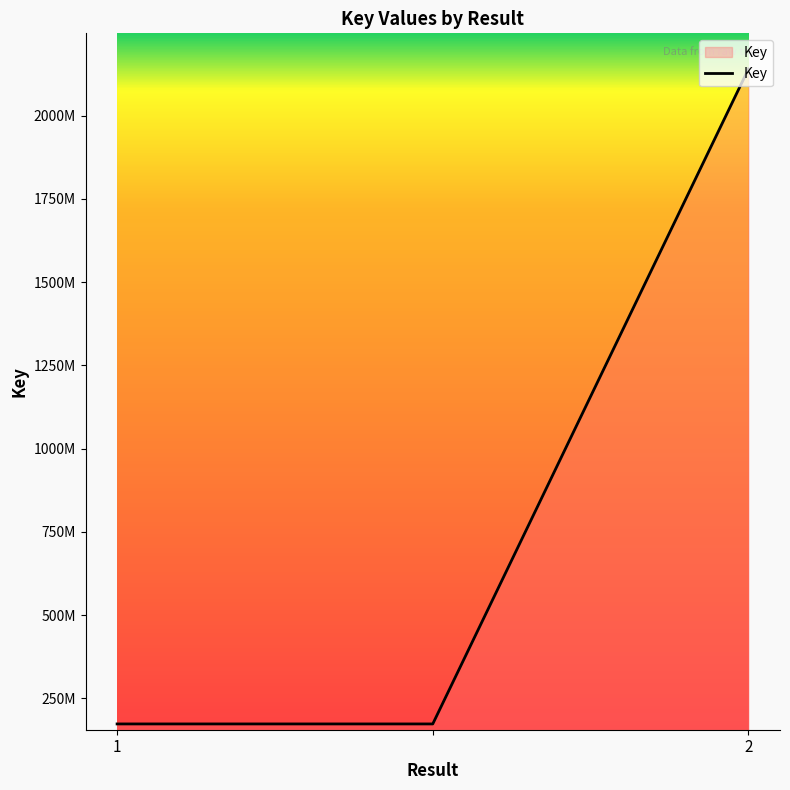

What is the sum of all values?

2487181355